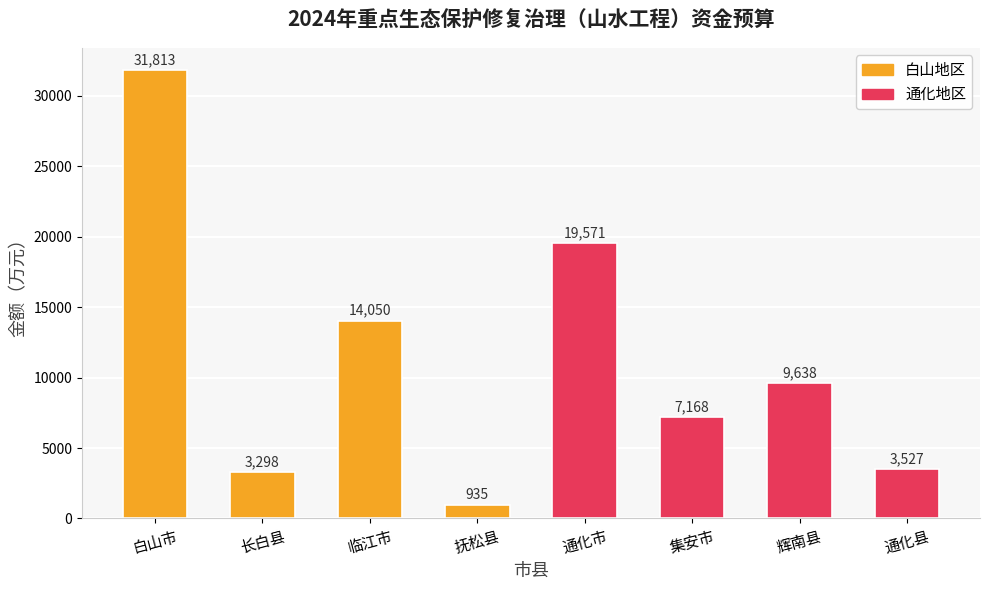

What is the label of the 7th bar from the left?

辉南县